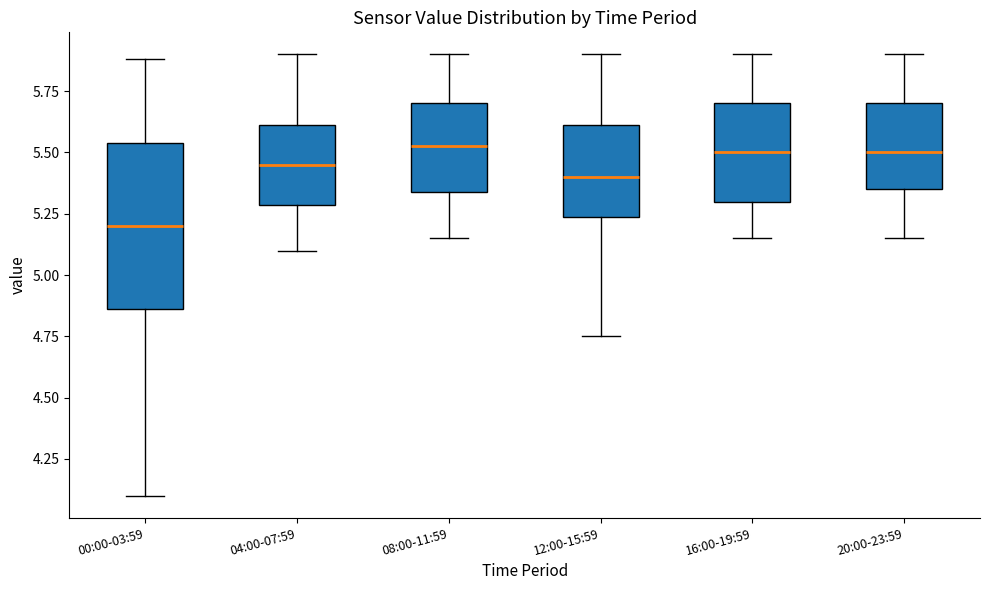

Which box is the tallest, from its lower edge to its upper edge?

00:00-03:59